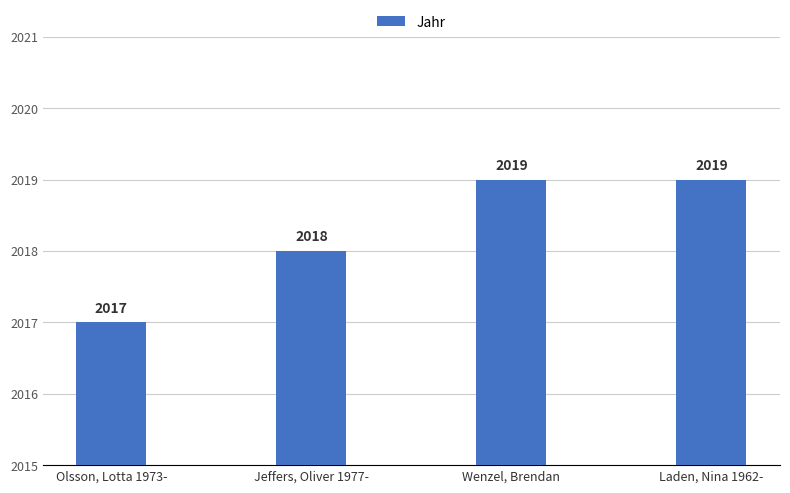

Count the number of categories in the chart.

4